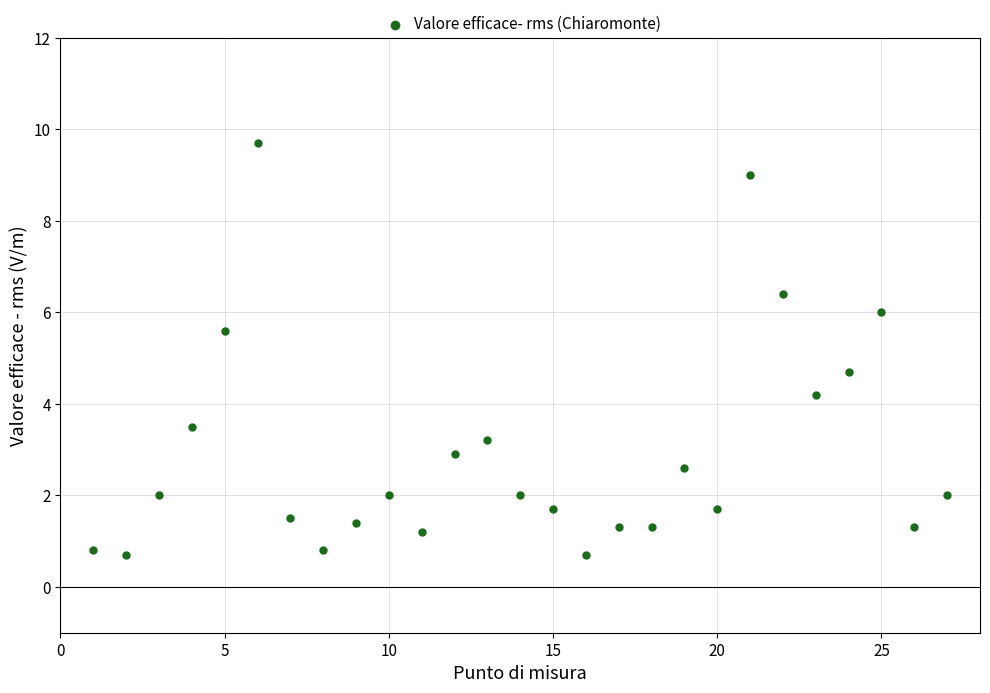

What Y value in the scatter plot is closest to 5?

4.7